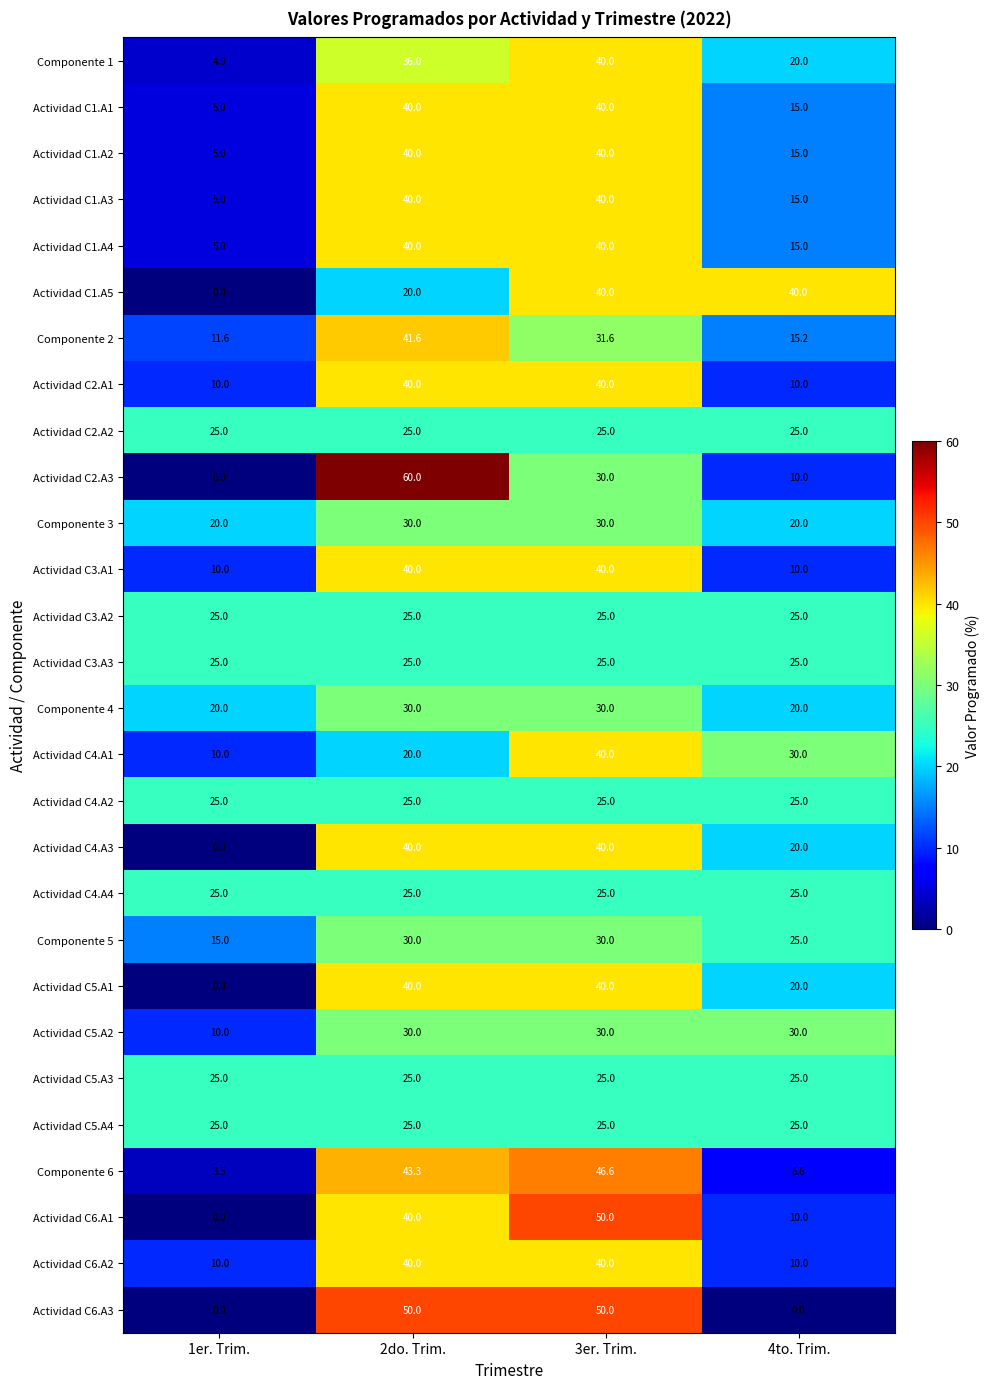

What is the maximum value shown in the chart?

60.0